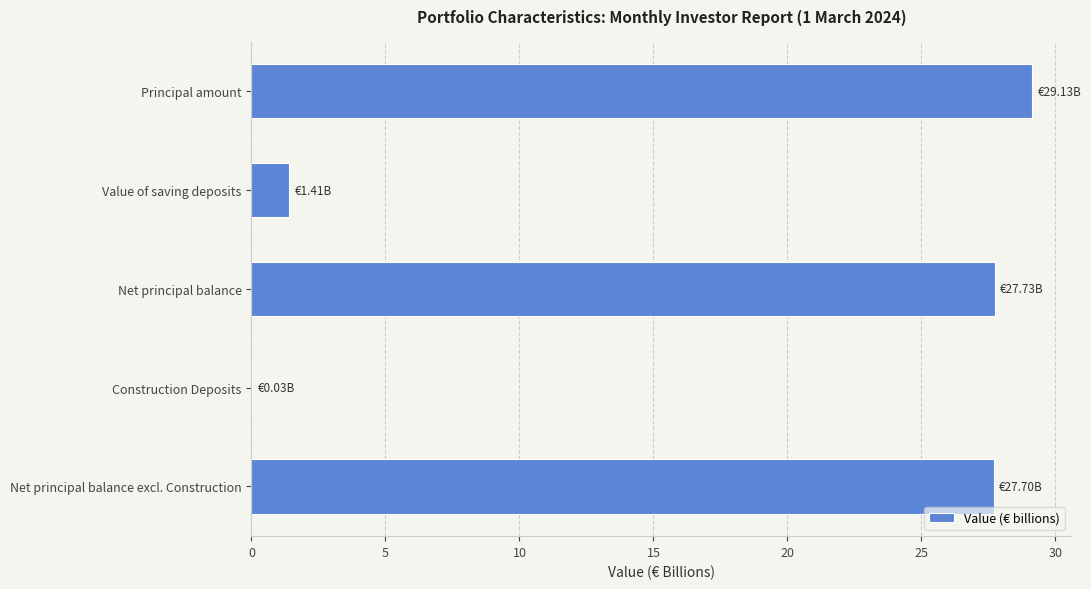

Which has a higher value, Net principal balance excl. Construction or Value of saving deposits?

Net principal balance excl. Construction